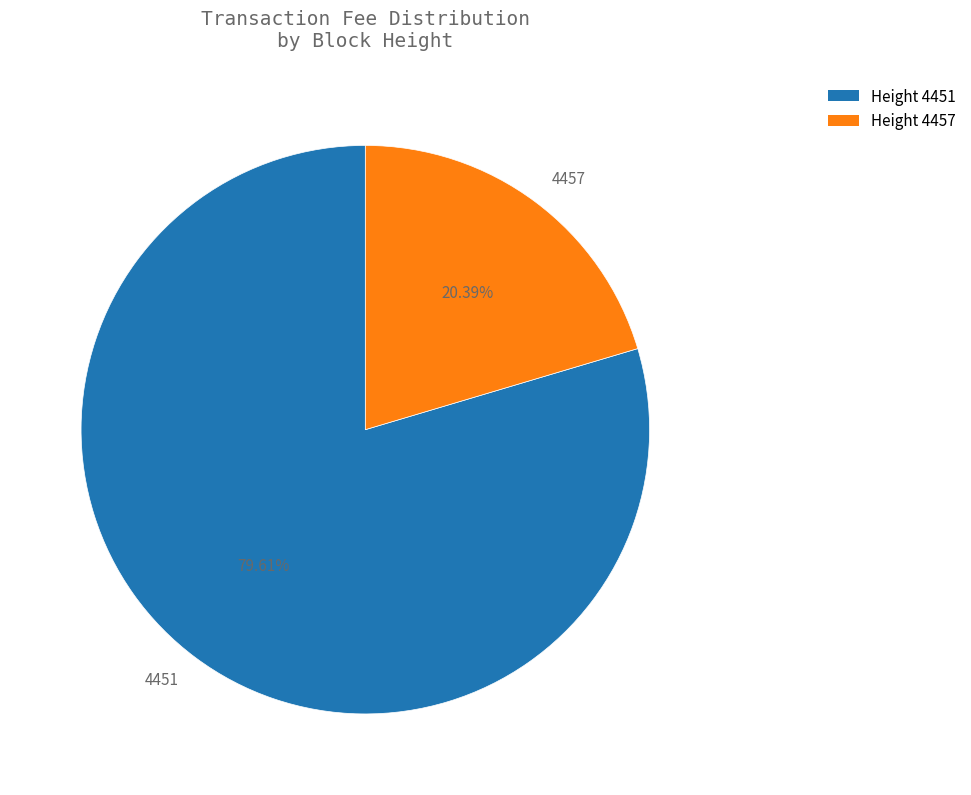

Count the number of slices in the pie.

2